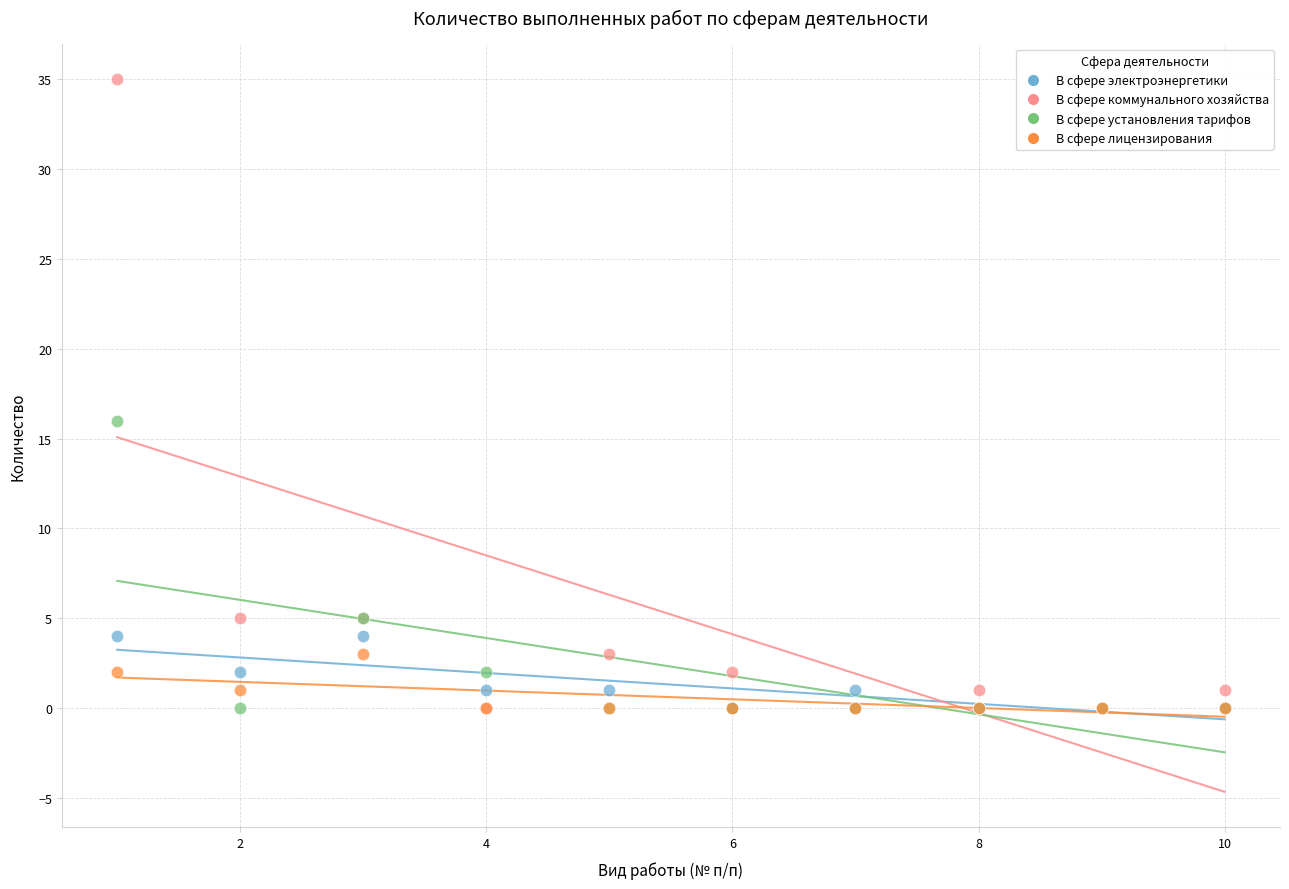

Across all series, what Y value is closest to 17?

16